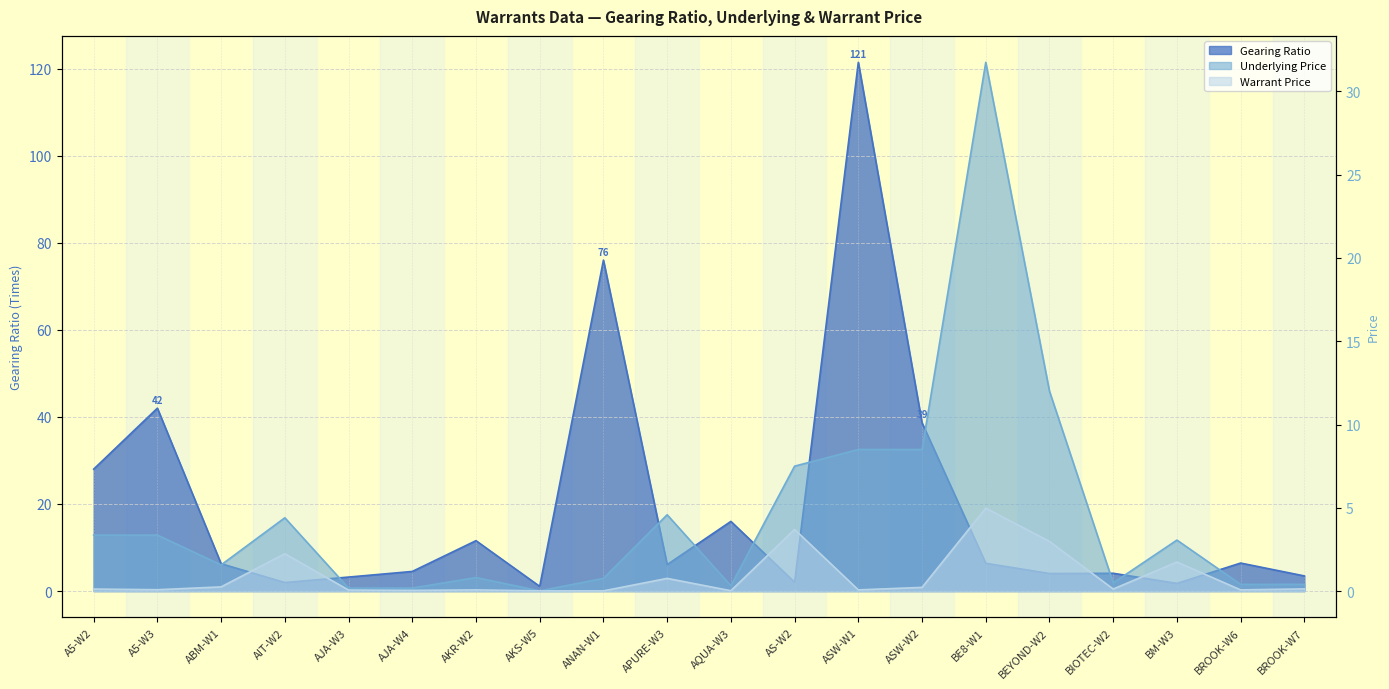

How many values in the Gearing Ratio series are below 6?

9